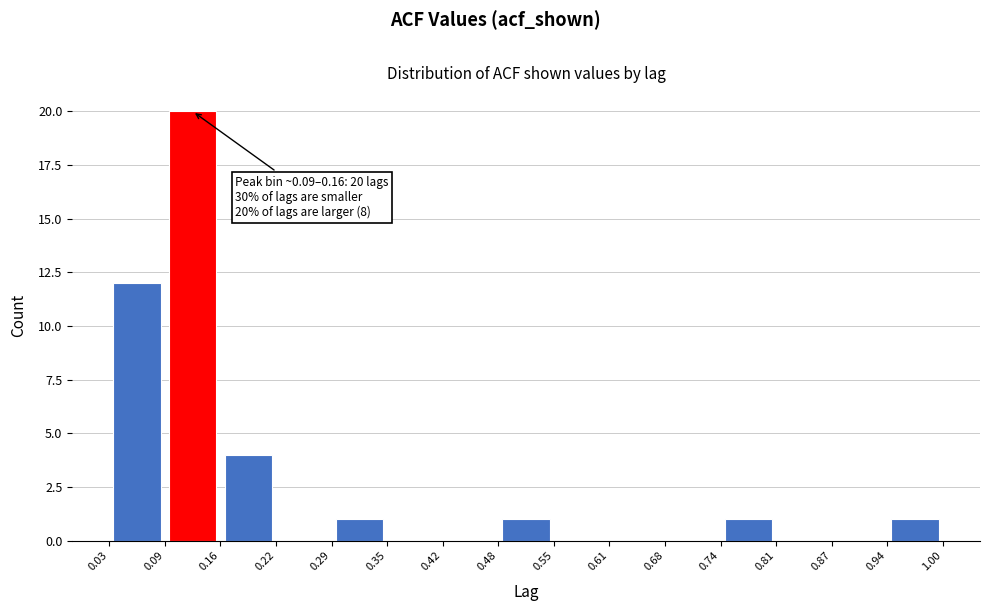

Over which range of the x-axis is the bar tallest?

0.09 to 0.16